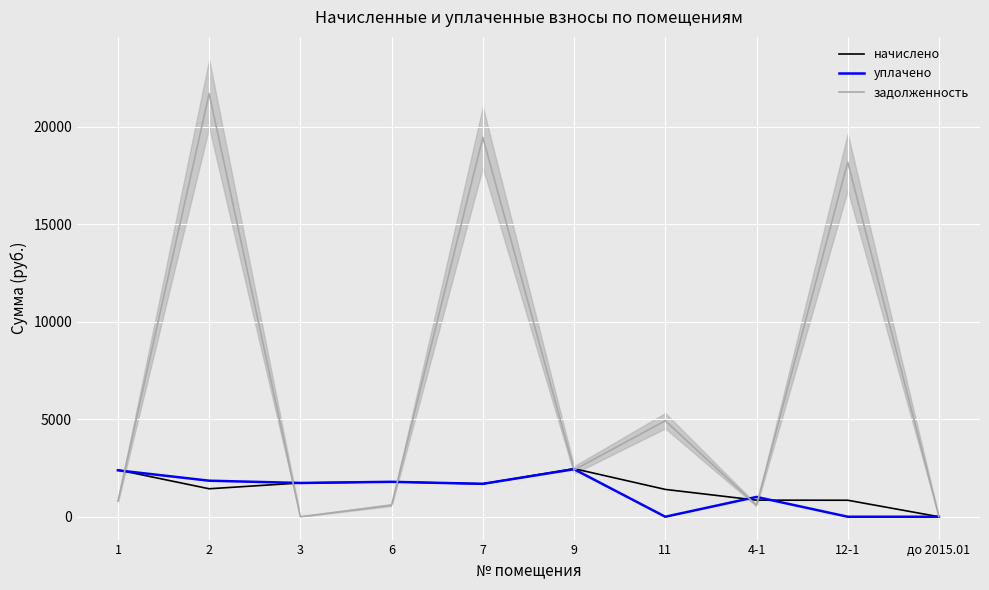

The начислено series shows 2691.4 at 3. True or false?

False